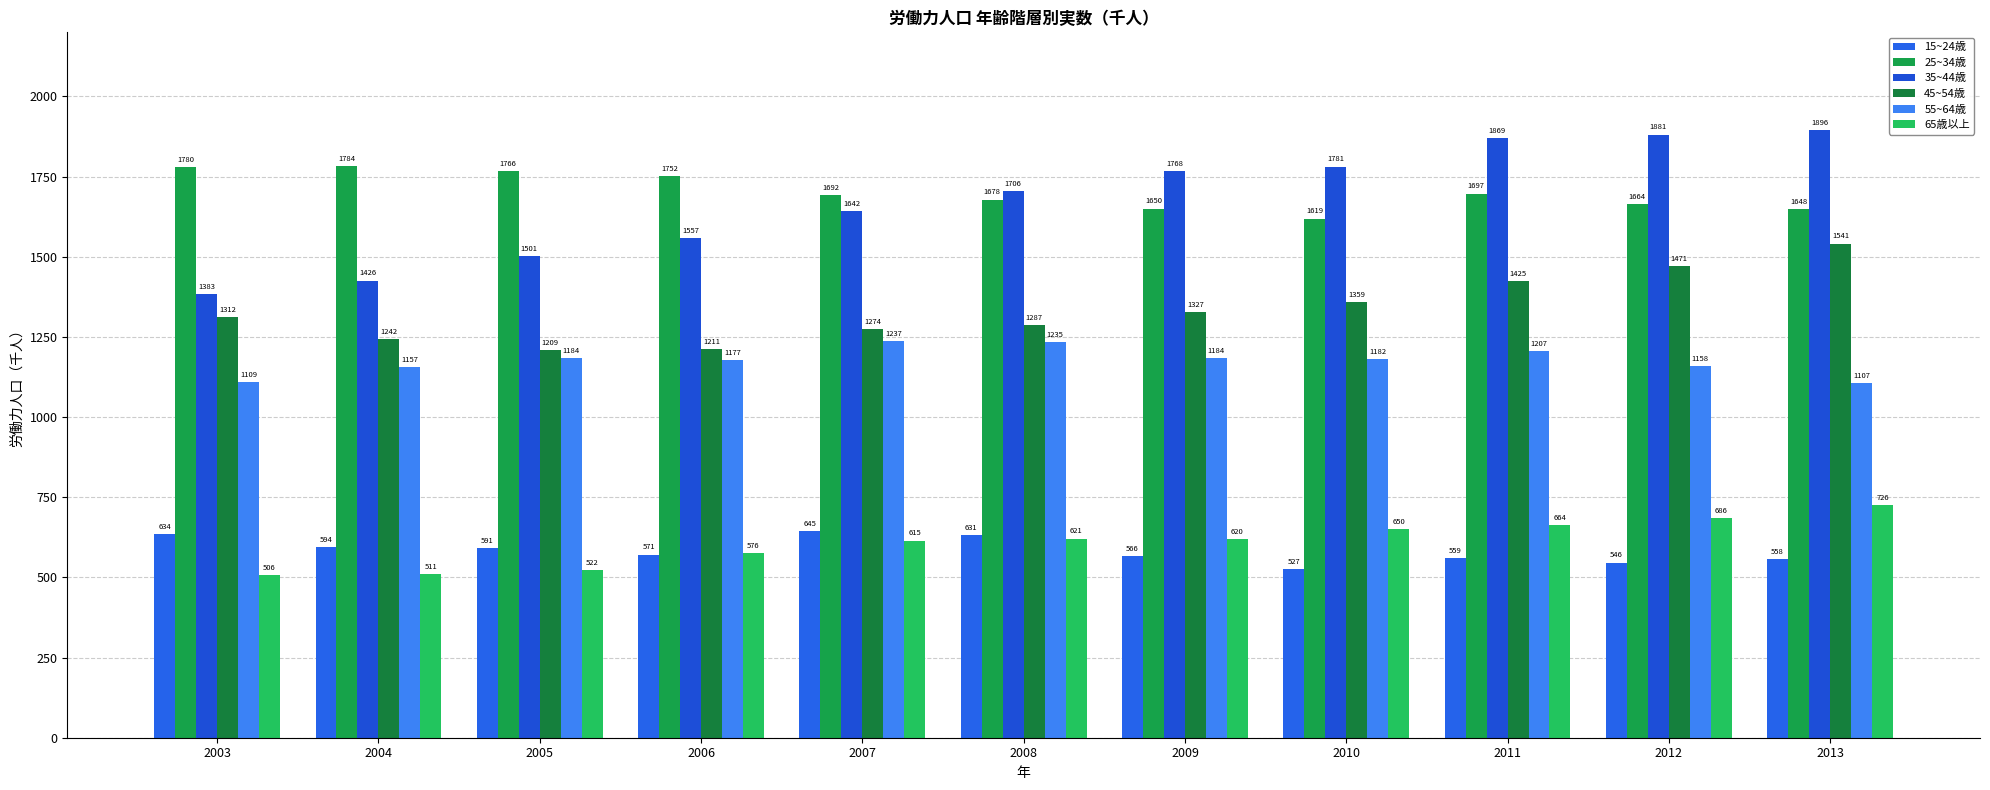

The 25~34歳 series shows 434 at 2003. True or false?

False